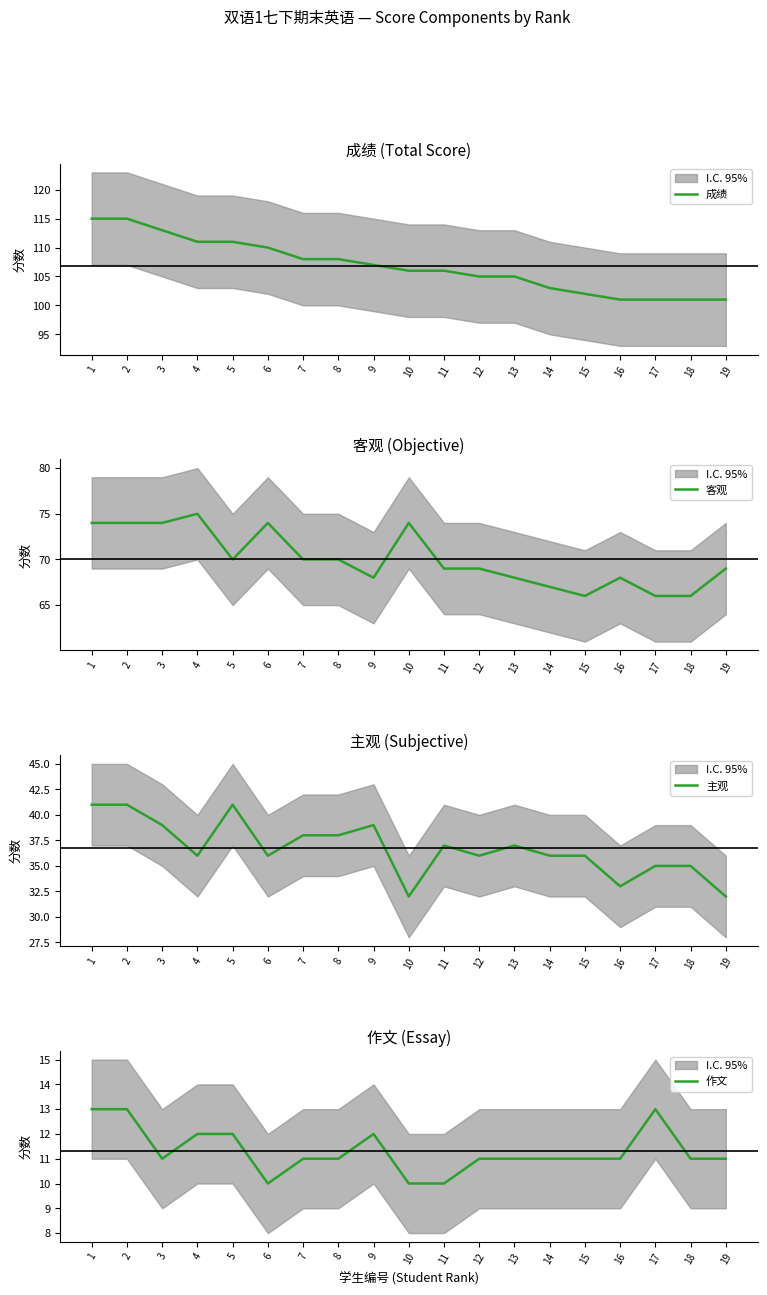

Does the chart have visible grid lines?

No